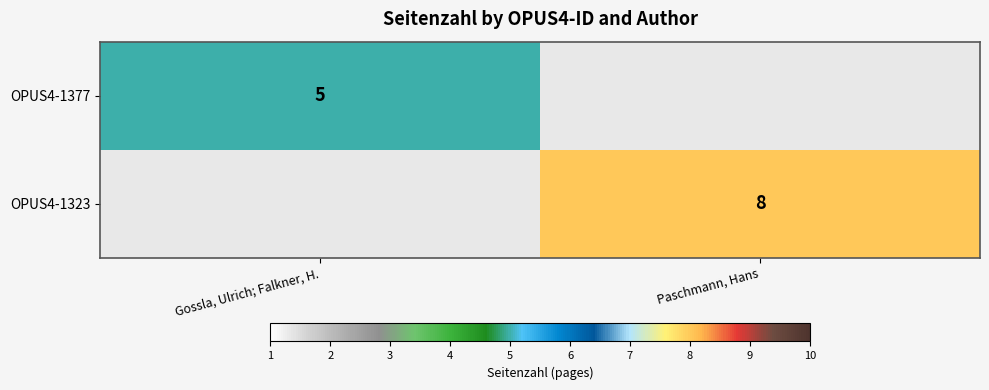

True or false: OPUS4-1323 has a value of 4 at Paschmann, Hans.

False